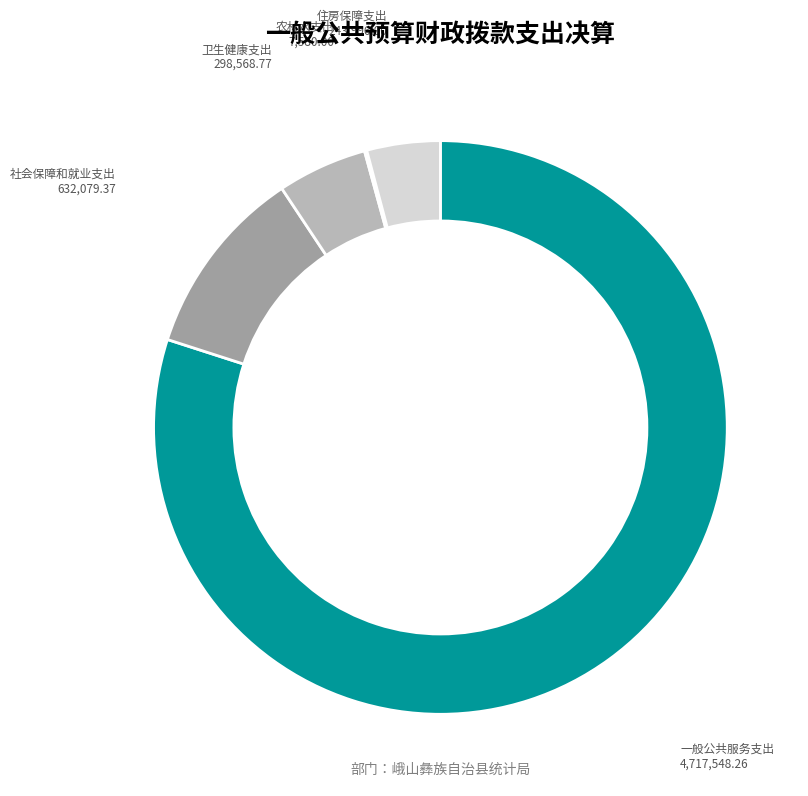

Rank the categories by value from highest to lowest.

一般公共服务支出, 社会保障和就业支出, 卫生健康支出, 住房保障支出, 农林水支出